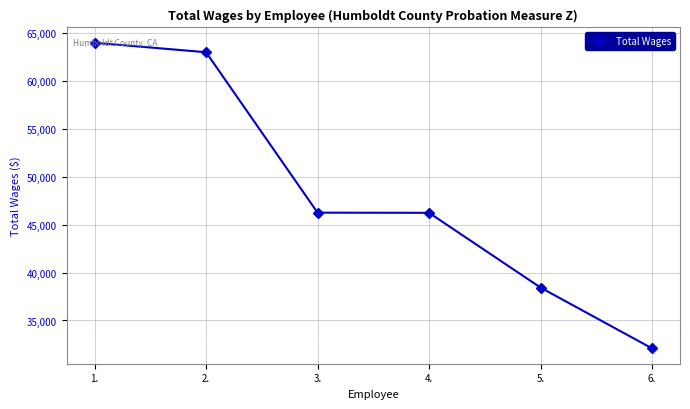

What is the minimum value shown in the chart?

32084